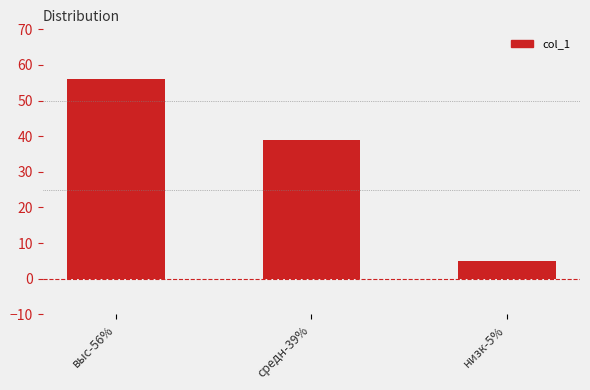

Count the values in the range 5 to 56.

3